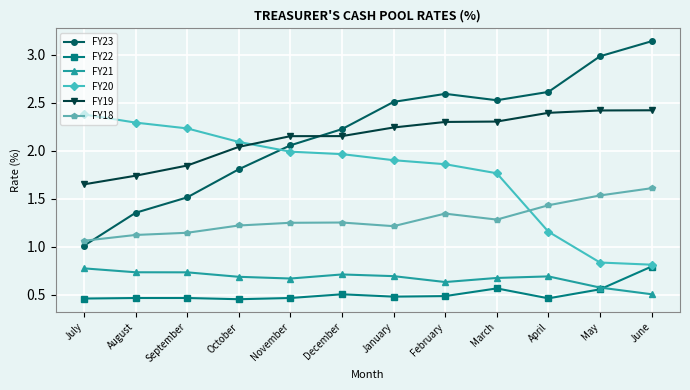

The FY19 series shows 2.2 at January. True or false?

True